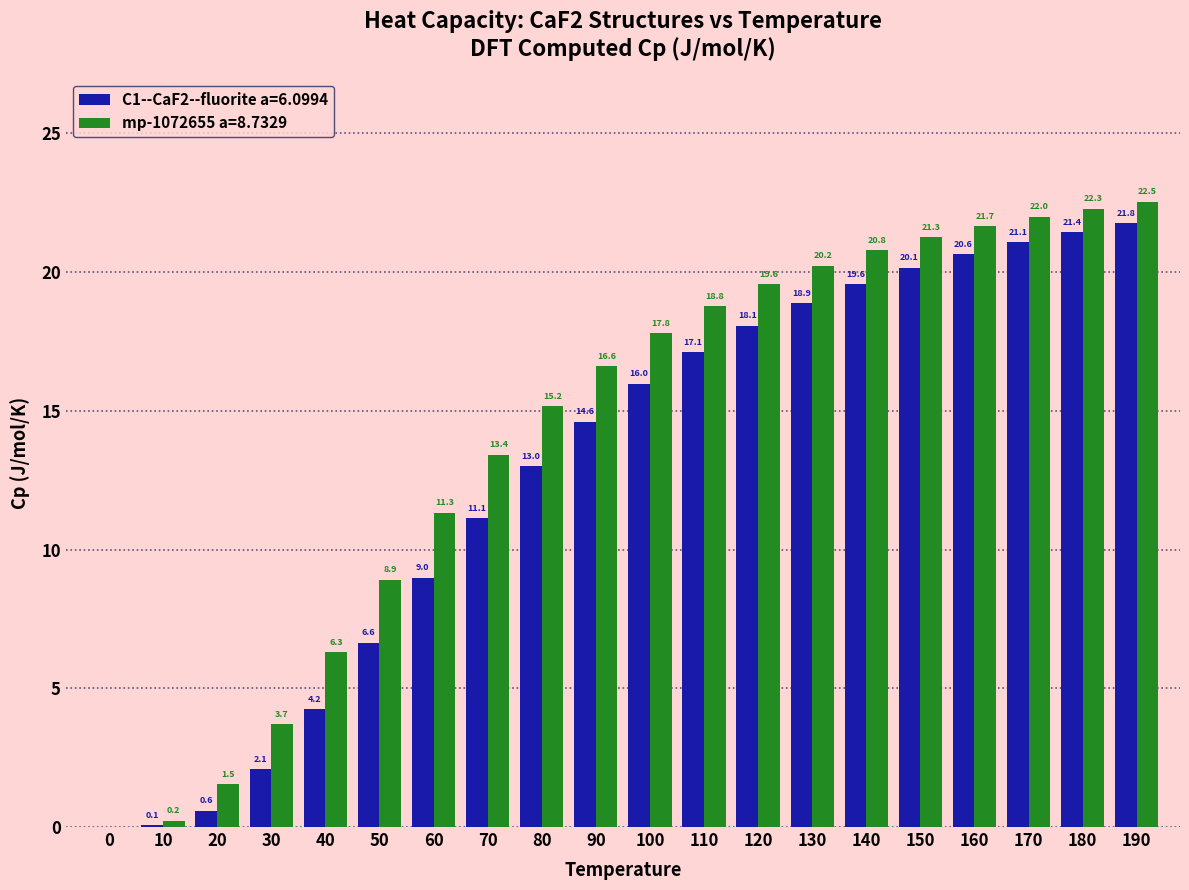

Reading left to right, extract all data points from this chart.

C1--CaF2--fluorite a=6.0994: 0.0	0.1	0.6	2.1	4.2	6.6	9.0	11.1	13.0	14.6	16.0	17.1	18.1	18.9	19.6	20.1	20.6	21.1	21.4	21.8
mp-1072655 a=8.7329: 0.0	0.2	1.5	3.7	6.3	8.9	11.3	13.4	15.2	16.6	17.8	18.8	19.6	20.2	20.8	21.3	21.7	22.0	22.3	22.5